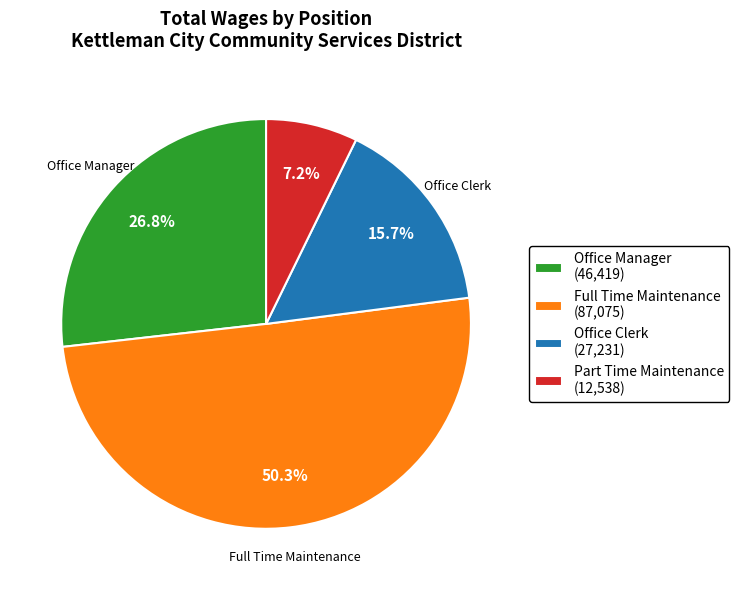

Rank the categories by value from lowest to highest.

Part Time Maintenance (12,538), Office Clerk (27,231), Office Manager (46,419), Full Time Maintenance (87,075)